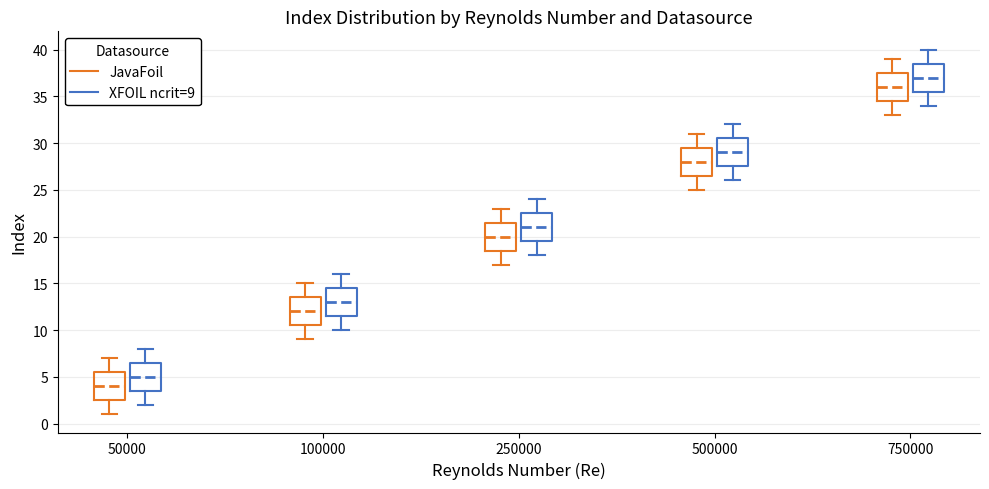

Reading left to right, transcribe this box plot: for each box, give where its median line is, the range the box spans, and where its two whiskers end, as read against the y-axis. The values are not printed on the chart, so give them approximately, as read against the axis.

50000 (JavaFoil): median 4.0, box 2.5 to 5.5, whiskers 1.0 to 7.0
50000 (XFOIL ncrit=9): median 5.0, box 3.5 to 6.5, whiskers 2.0 to 8.0
100000 (JavaFoil): median 12.0, box 10.5 to 13.5, whiskers 9.0 to 15.0
100000 (XFOIL ncrit=9): median 13.0, box 11.5 to 14.5, whiskers 10.0 to 16.0
250000 (JavaFoil): median 20.0, box 18.5 to 21.5, whiskers 17.0 to 23.0
250000 (XFOIL ncrit=9): median 21.0, box 19.5 to 22.5, whiskers 18.0 to 24.0
500000 (JavaFoil): median 28.0, box 26.5 to 29.5, whiskers 25.0 to 31.0
500000 (XFOIL ncrit=9): median 29.0, box 27.5 to 30.5, whiskers 26.0 to 32.0
750000 (JavaFoil): median 36.0, box 34.5 to 37.5, whiskers 33.0 to 39.0
750000 (XFOIL ncrit=9): median 37.0, box 35.5 to 38.5, whiskers 34.0 to 40.0